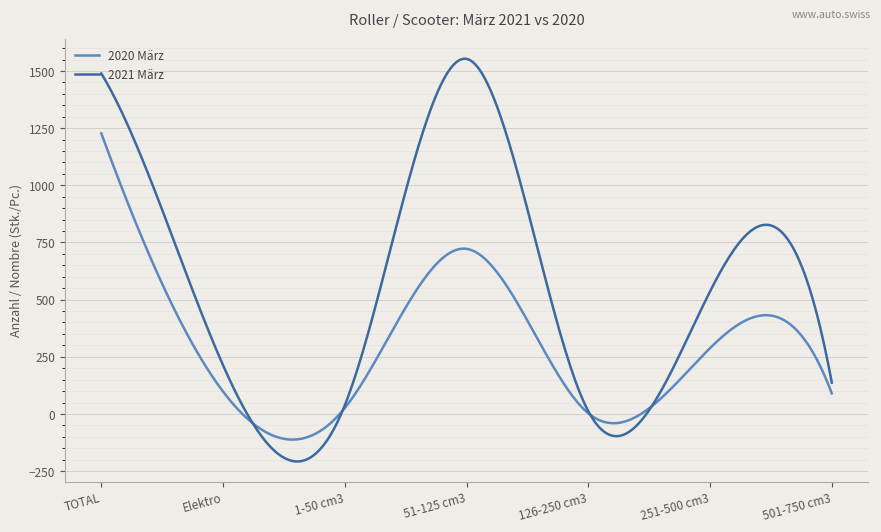

What is the highest value of the 2020 März series?

1227.0